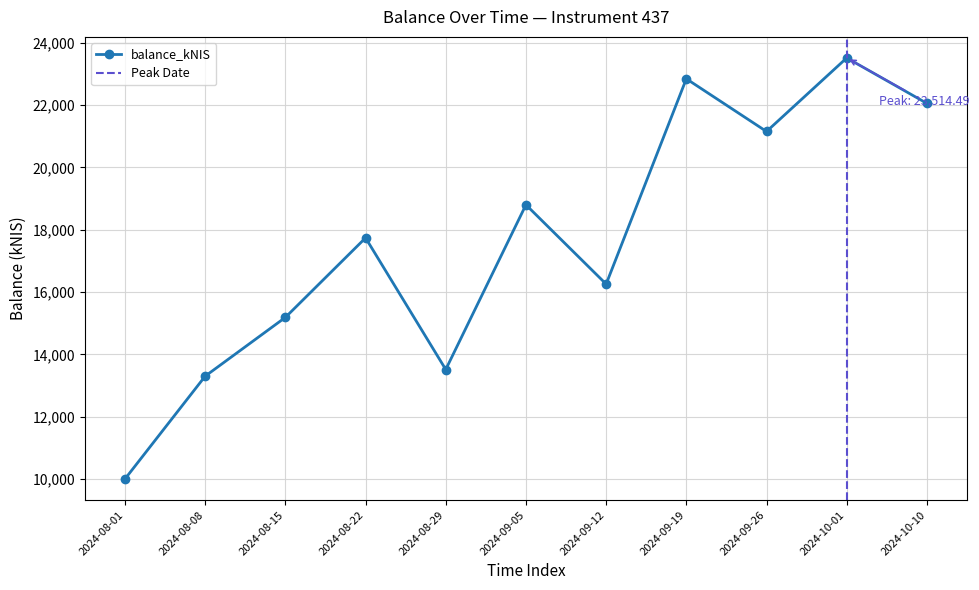

How many points are higher than both their immediate neighbors (excluding endpoints)?

4